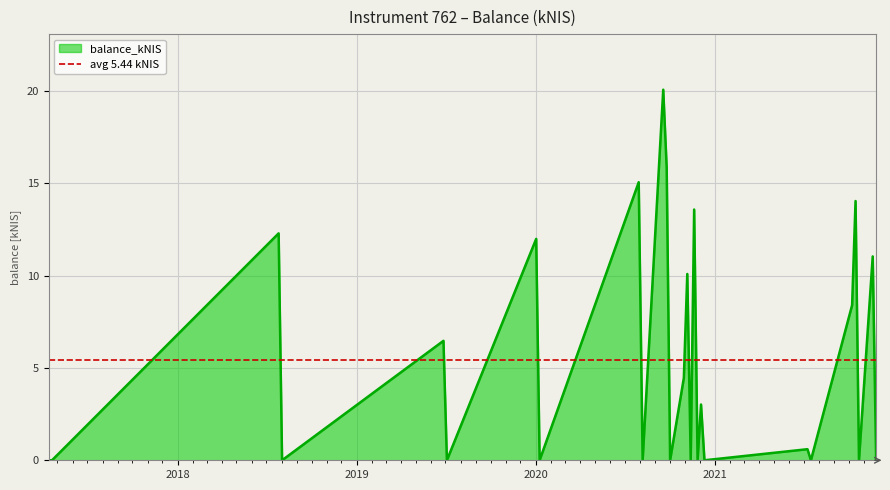

What is the difference between the values at 2017-04-13 and 2020-11-05?

10.1